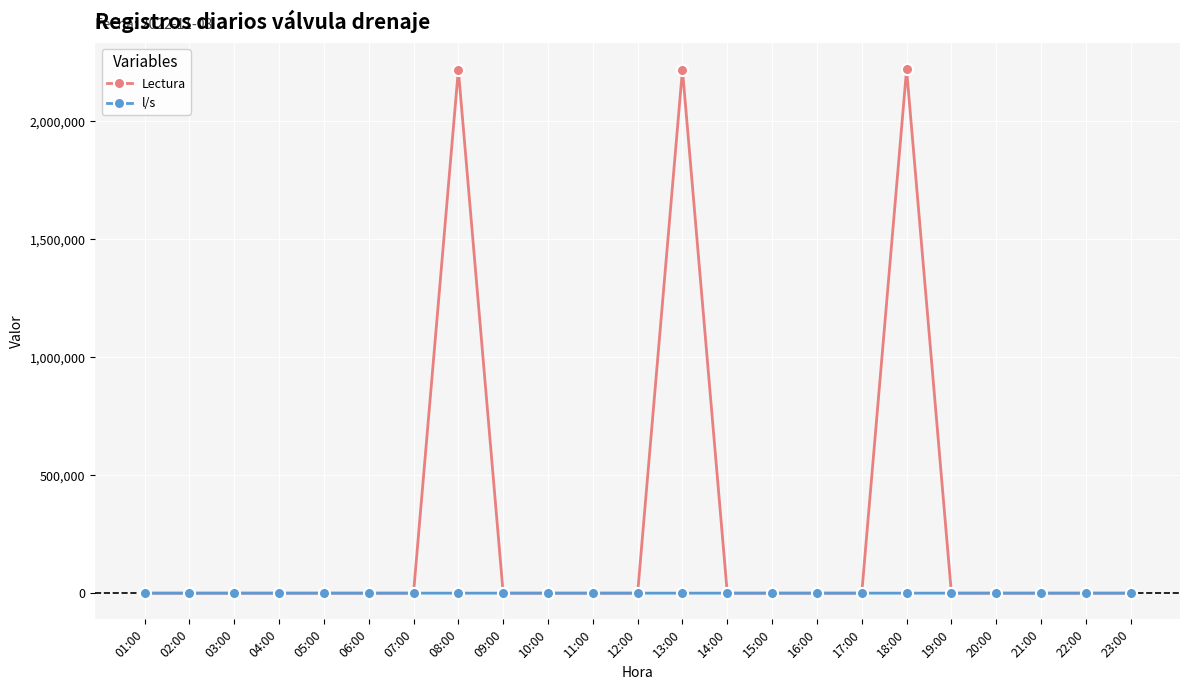

What is the maximum value shown in the chart?

2219872.0